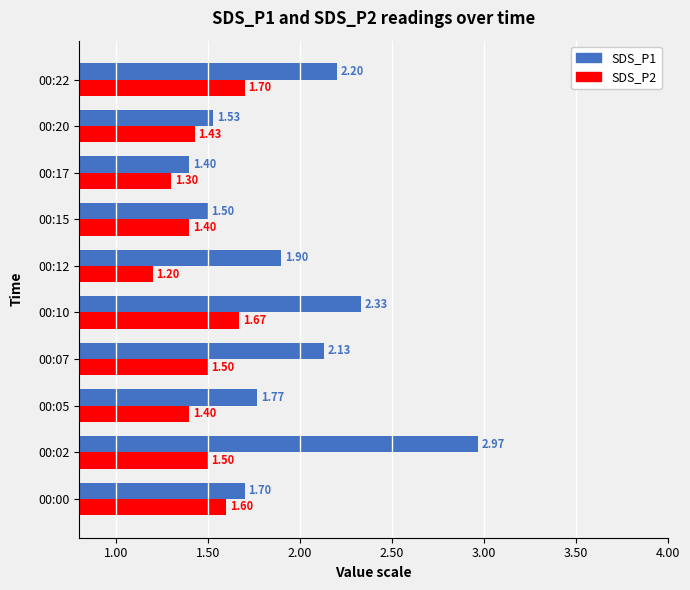

What is the sum of all SDS_P2 values?

14.7